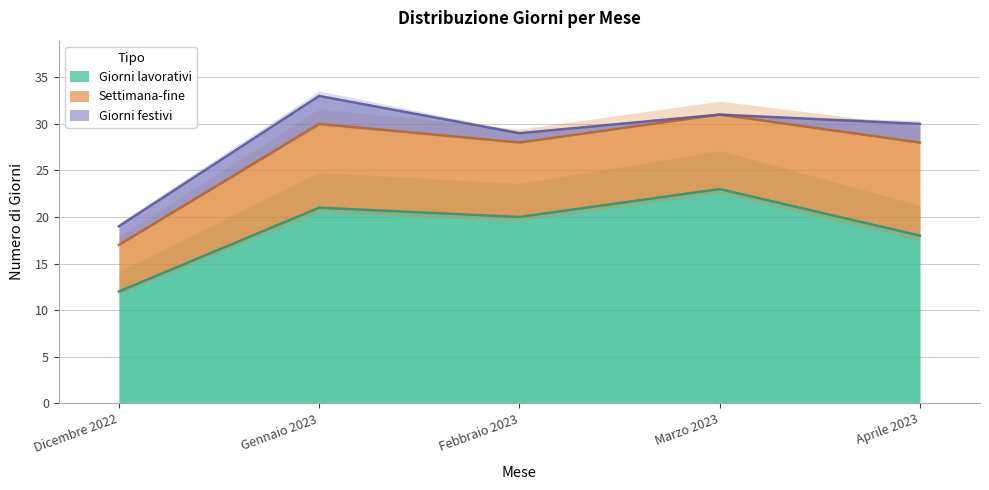

What is the maximum value for Giorni festivi?

3